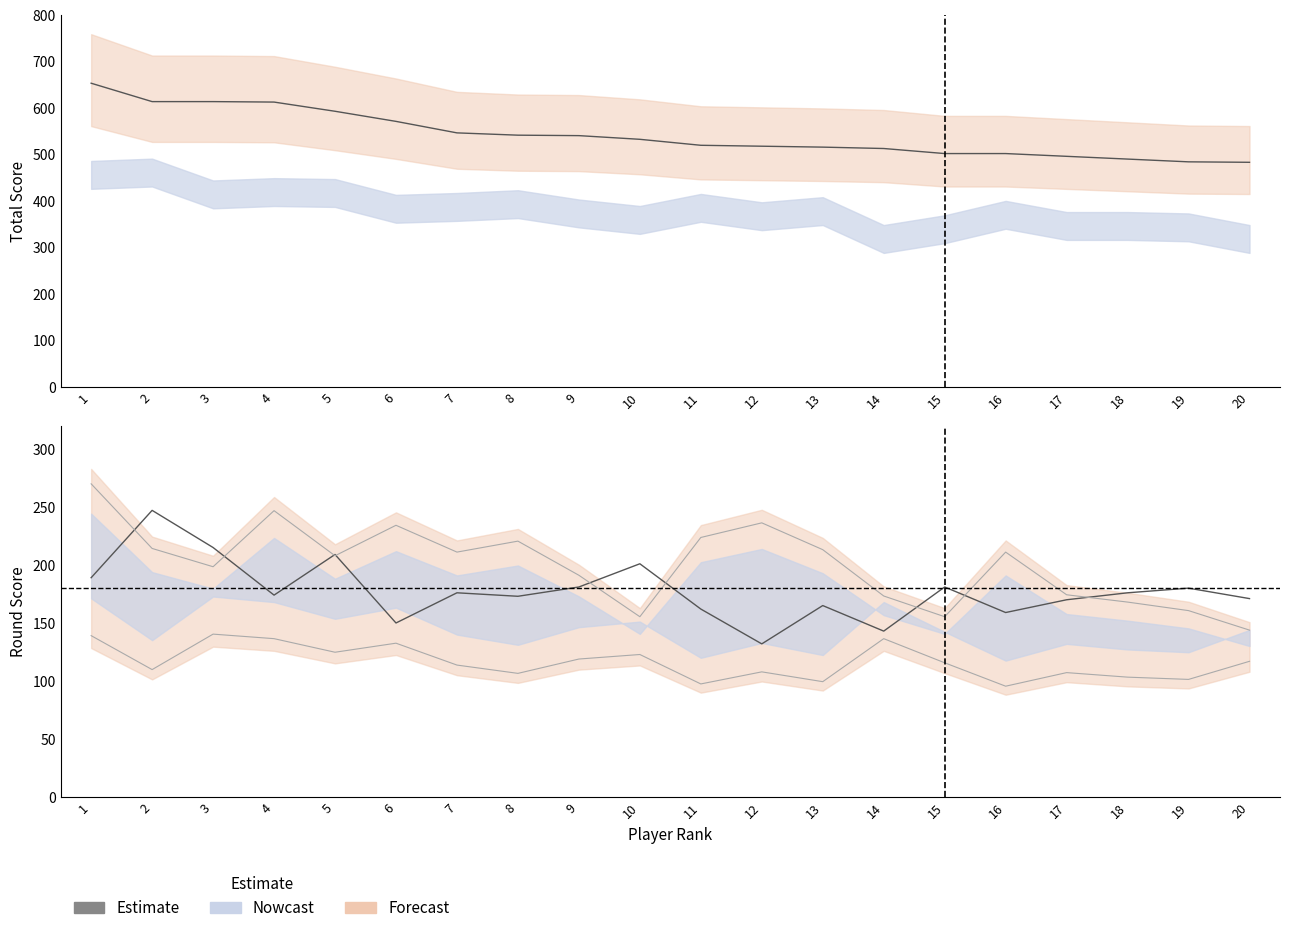

Which category has the lowest value across all series?

12